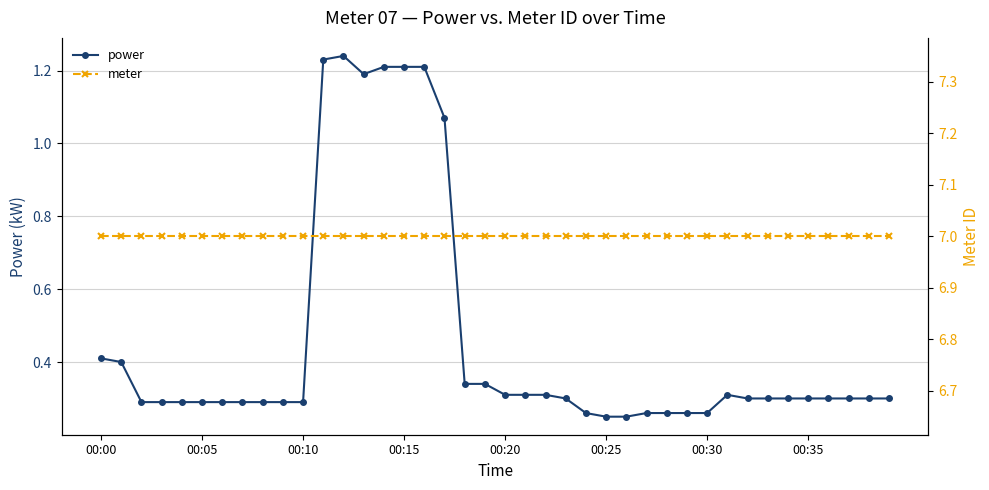

True or false: power has more than 0 interior local peaks.

True